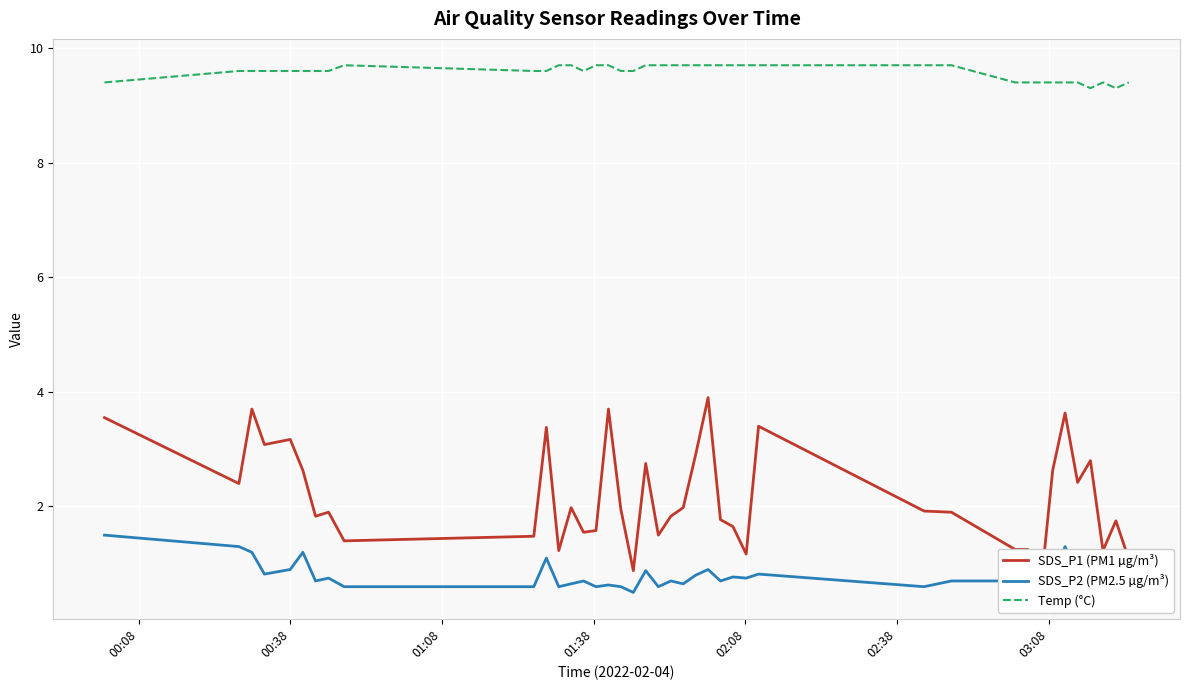

What is the minimum value for Temp (°C)?

9.3